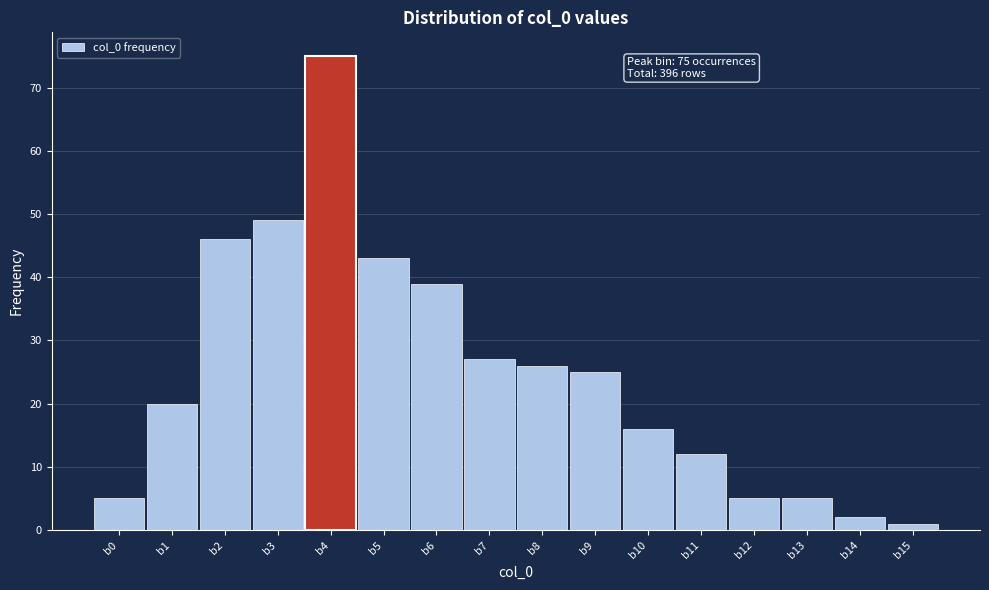

Reading right to left, list all the values displayed in this chart.

1	2	5	5	12	16	25	26	27	39	43	75	49	46	20	5